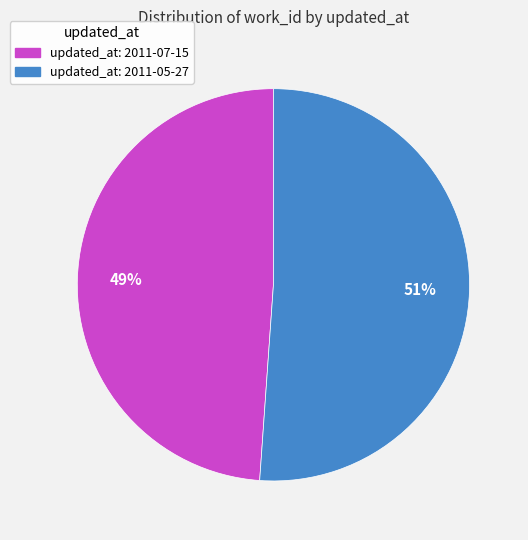

Is there any slice that represents more than half of the pie?

Yes